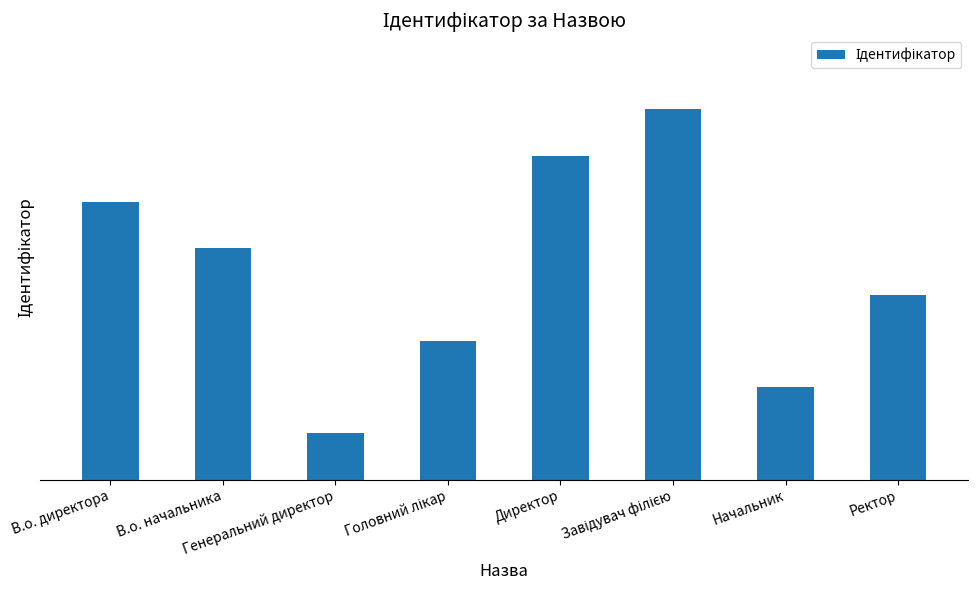

List the labels in order of value, smallest first.

Генеральний директор, Начальник, Головний лікар, Ректор, В.о. начальника, В.о. директора, Директор, Завідувач філією